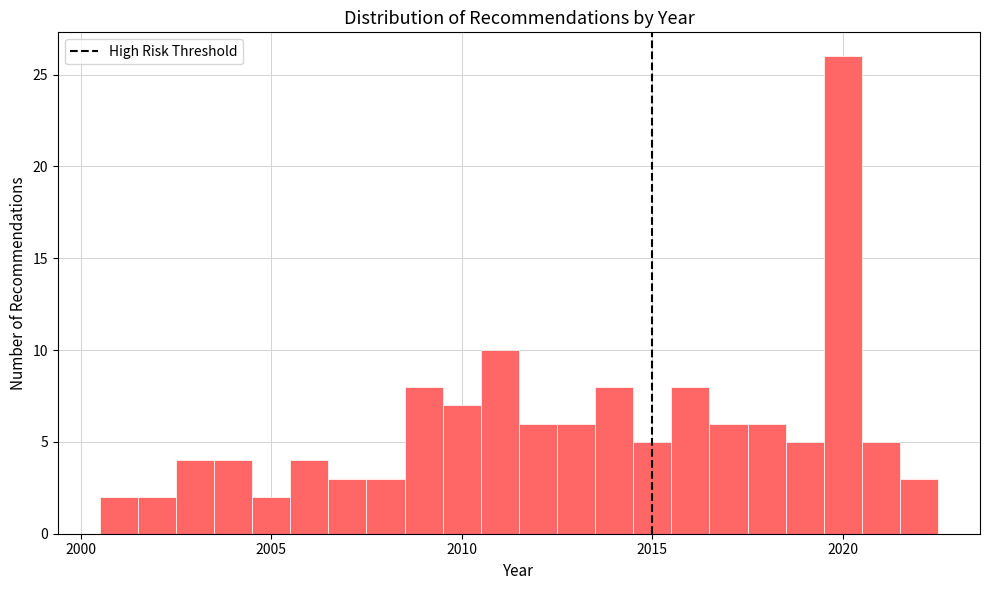

Read against the x-axis, roughly where is the centre of the tallest bar?

2020.0